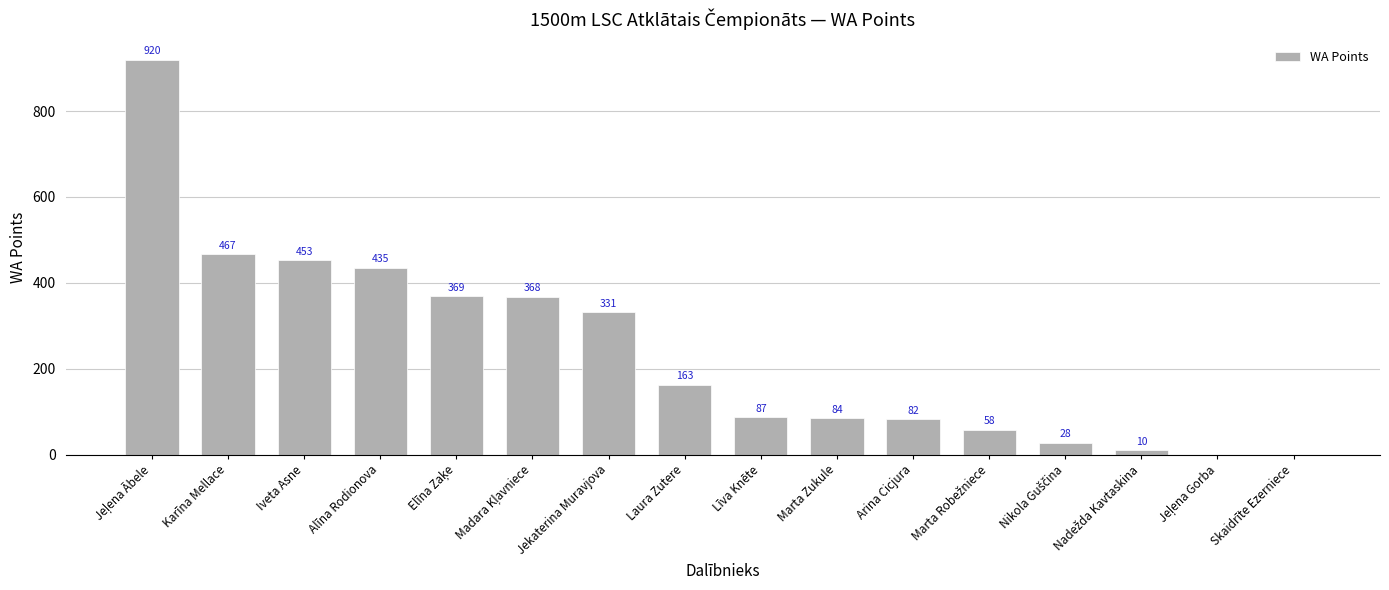

What is the sum of all values?

3855